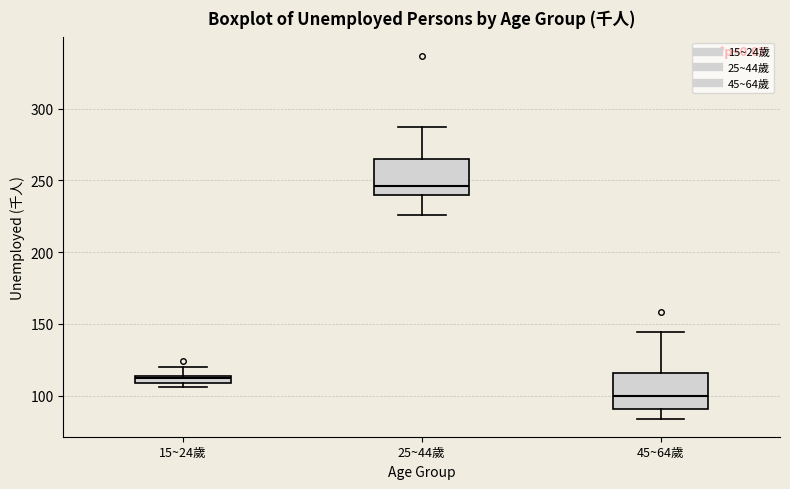

Which box has the lowest median line?

45~64歲